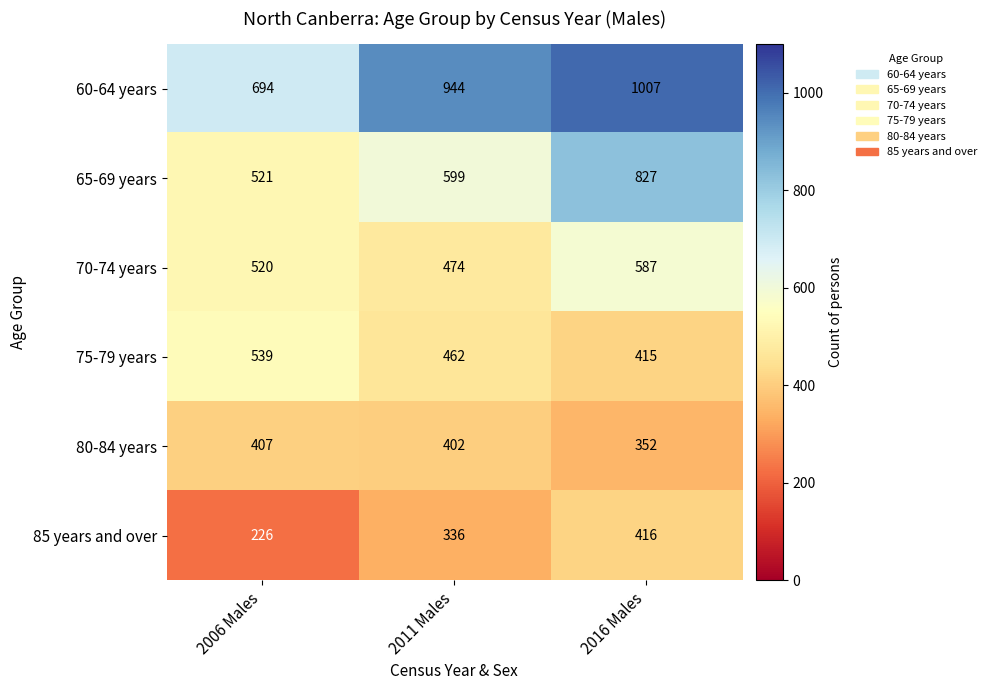

At how many categories does at least one series exceed 403?

3